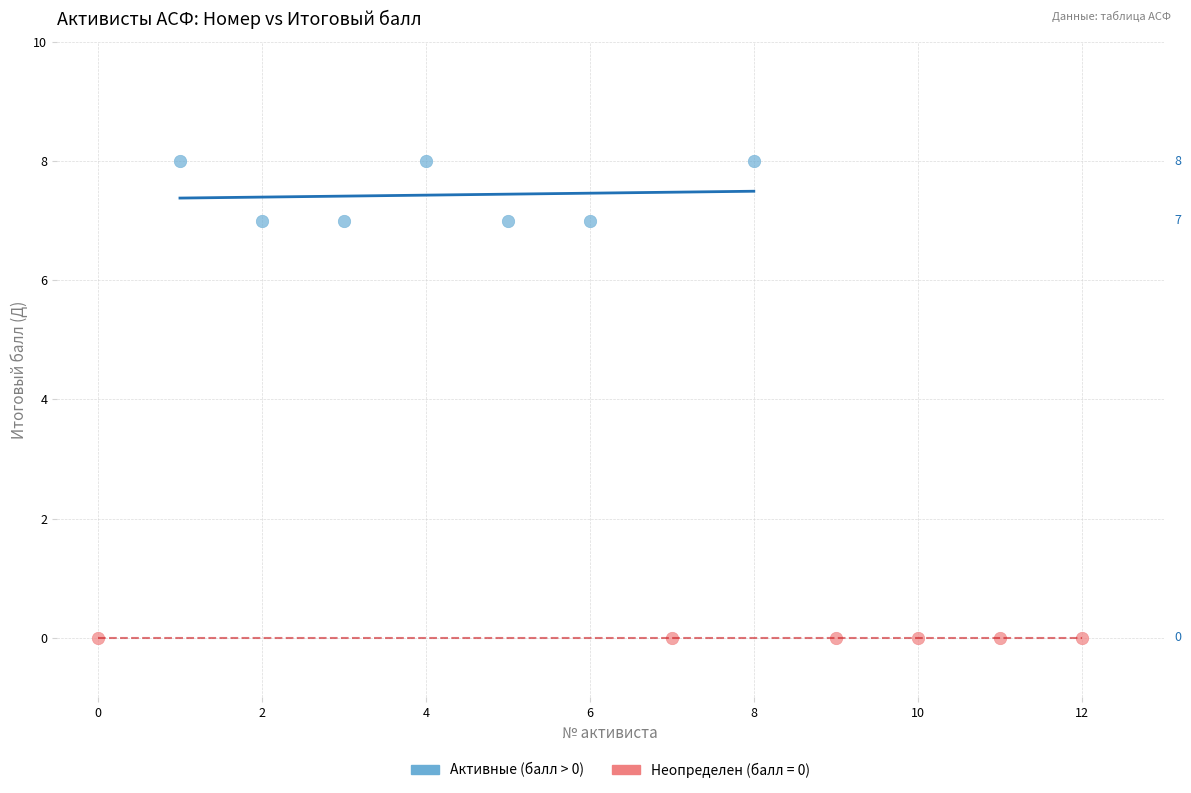

Which series reaches the maximum Y coordinate?

Активные (балл > 0)